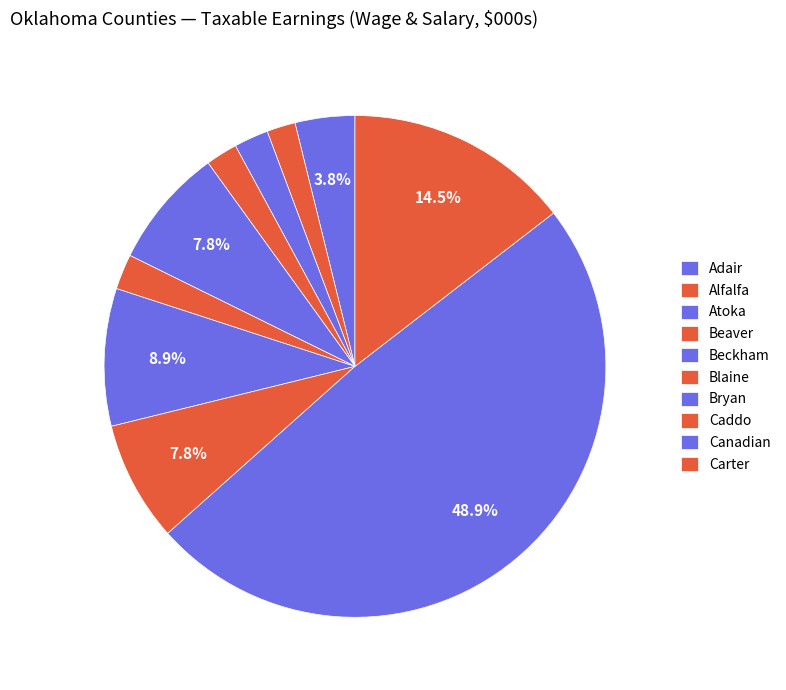

Does Blaine account for over 50% of the chart?

No